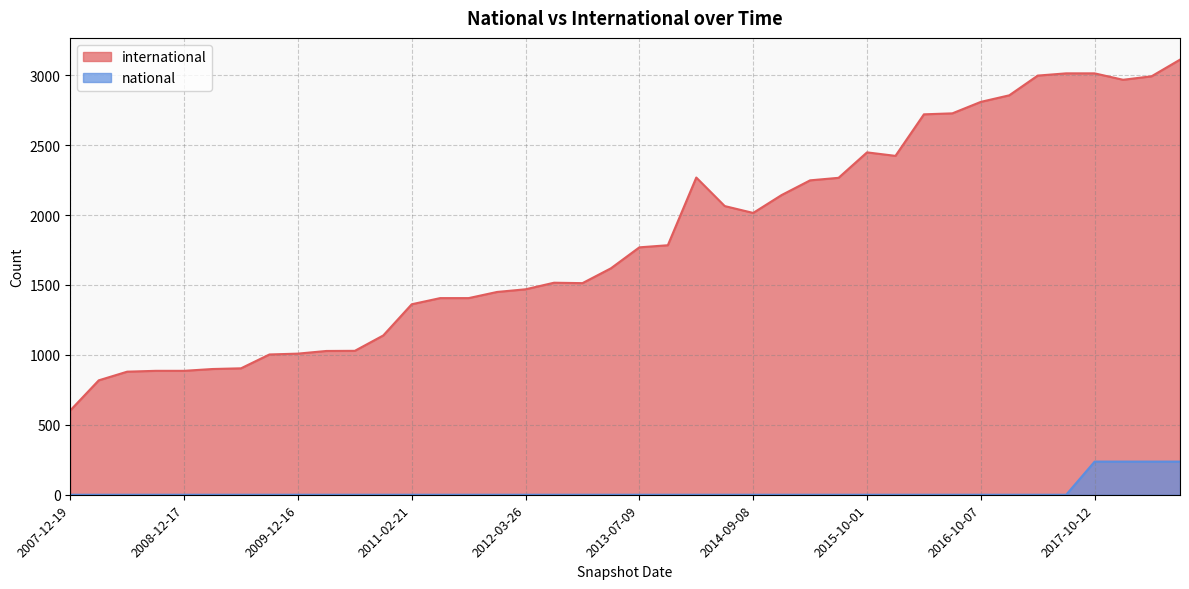

How many data points are above 1769?

19